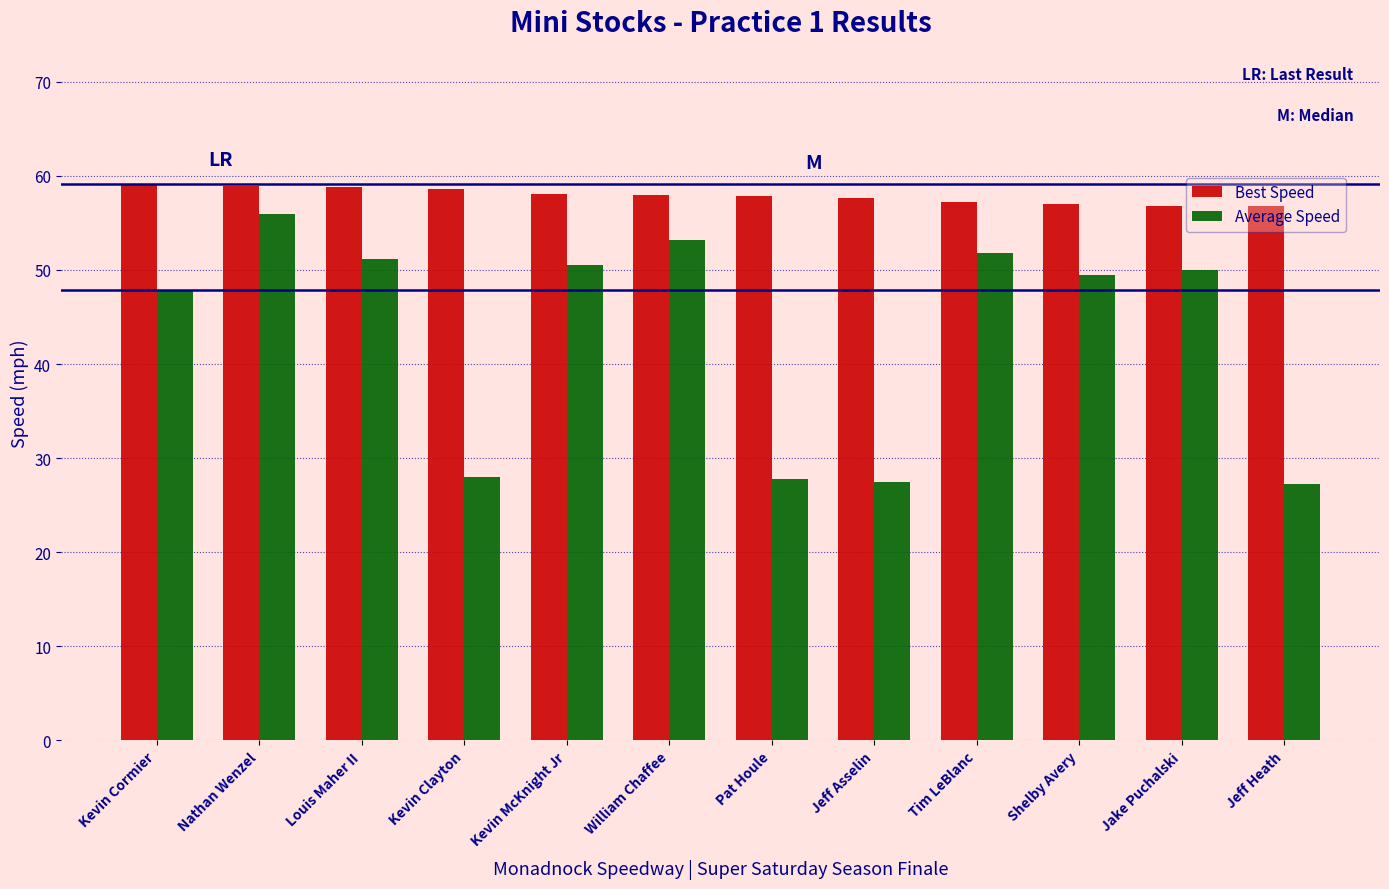

What is the difference between the Best Speed values at Jeff Heath and Jake Puchalski?

0.1